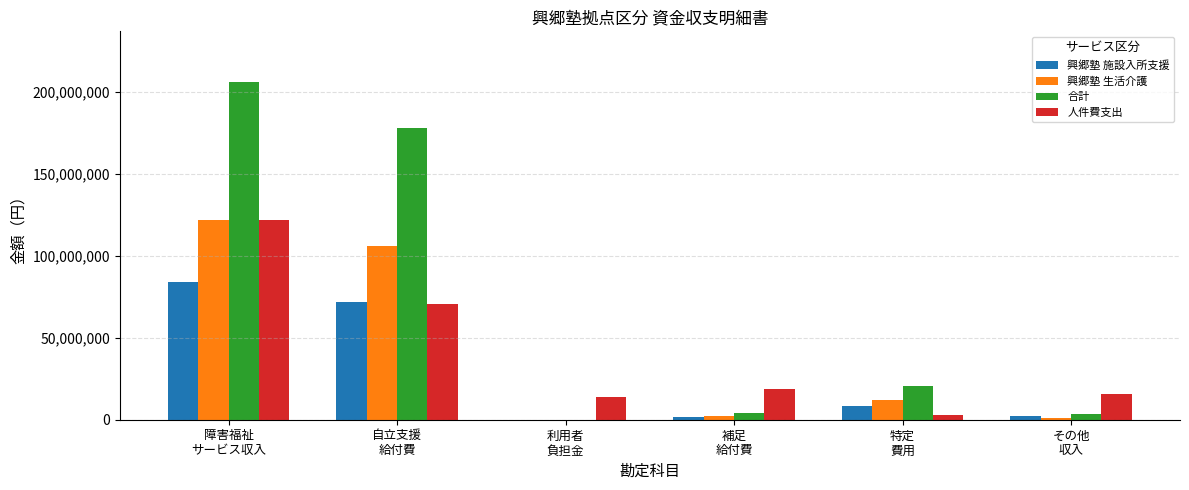

Where is 興郷塾 生活介護 nearest to the value 60967730?

自立支援
給付費